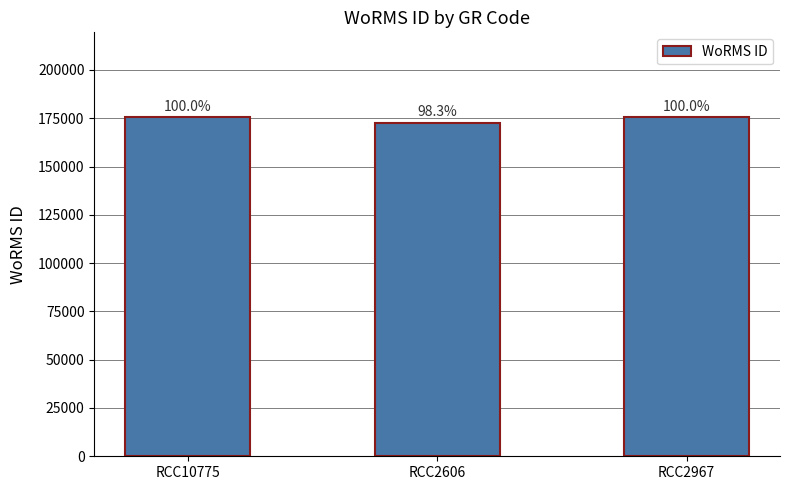

What is the difference between the maximum and minimum values?

2940